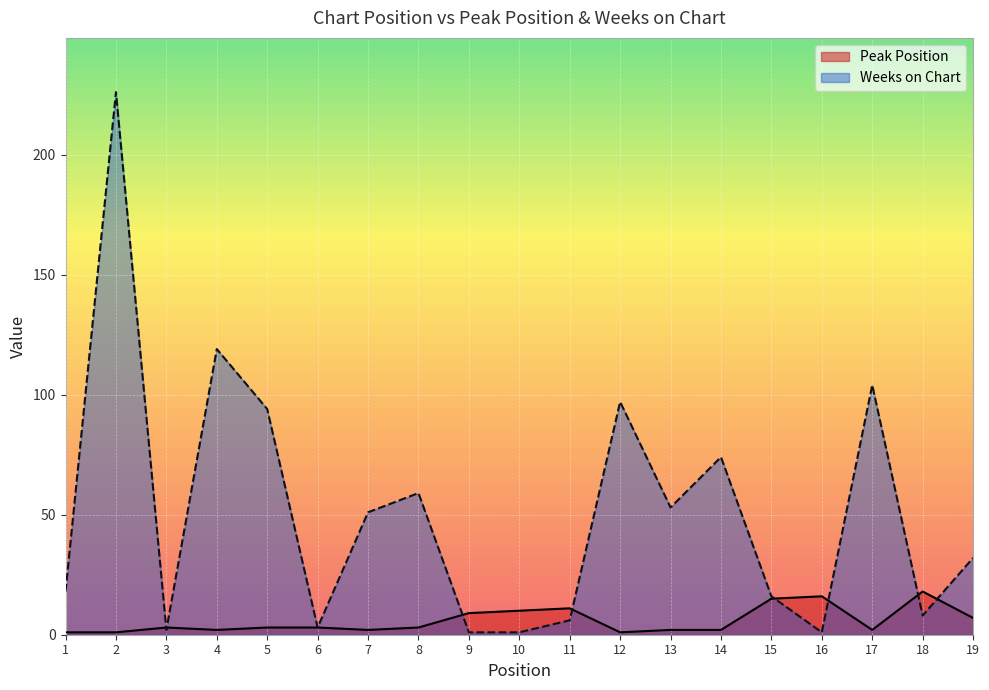

Which series has the largest range (max minus min)?

Weeks on Chart